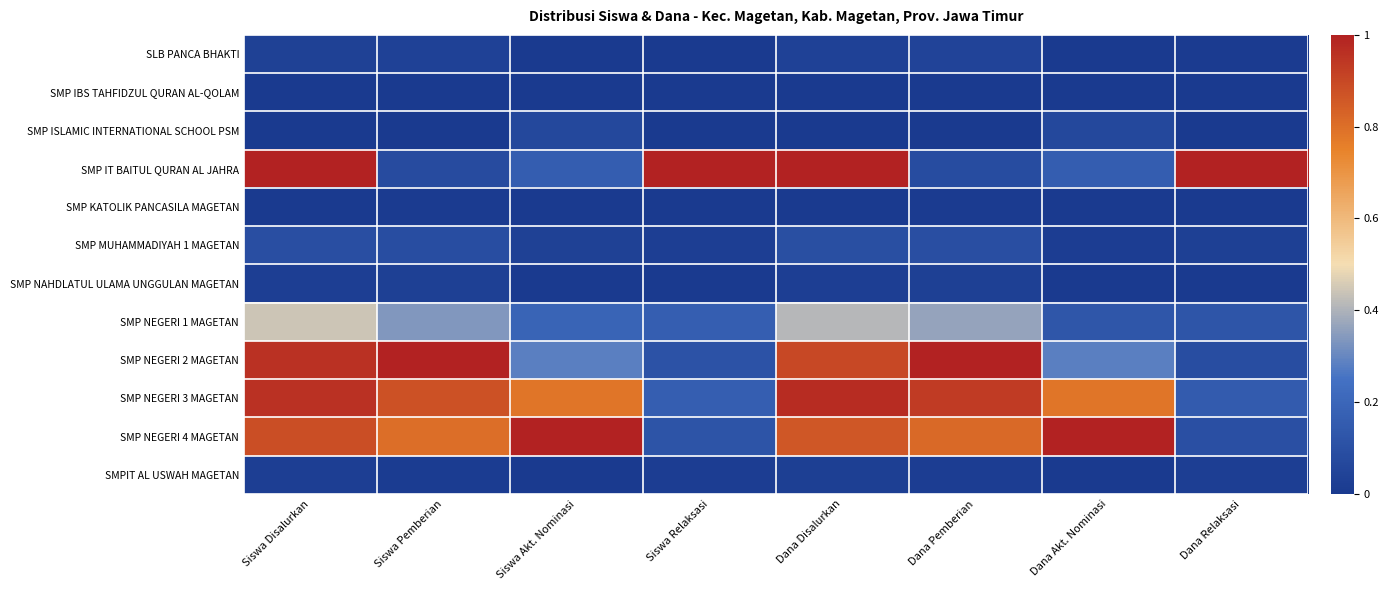

Reading left to right, list all the values displayed in this chart.

SLB PANCA BHAKTI: Siswa Disalurkan=0.0	Siswa Pemberian=0.0	Siswa Akt. Nominasi=0.0	Siswa Relaksasi=0.0	Dana Disalurkan=0.0	Dana Pemberian=0.0	Dana Akt. Nominasi=0.0	Dana Relaksasi=0.0
SMP IBS TAHFIDZUL QURAN AL-QOLAM: Siswa Disalurkan=0.0	Siswa Pemberian=0.0	Siswa Akt. Nominasi=0.0	Siswa Relaksasi=0.0	Dana Disalurkan=0.0	Dana Pemberian=0.0	Dana Akt. Nominasi=0.0	Dana Relaksasi=0.0
SMP ISLAMIC INTERNATIONAL SCHOOL PSM: Siswa Disalurkan=0.0	Siswa Pemberian=0.0	Siswa Akt. Nominasi=0.1	Siswa Relaksasi=0.0	Dana Disalurkan=0.0	Dana Pemberian=0.0	Dana Akt. Nominasi=0.1	Dana Relaksasi=0.0
SMP IT BAITUL QURAN AL JAHRA: Siswa Disalurkan=1.0	Siswa Pemberian=0.1	Siswa Akt. Nominasi=0.2	Siswa Relaksasi=1.0	Dana Disalurkan=1.0	Dana Pemberian=0.1	Dana Akt. Nominasi=0.2	Dana Relaksasi=1.0
SMP KATOLIK PANCASILA MAGETAN: Siswa Disalurkan=0.0	Siswa Pemberian=0.0	Siswa Akt. Nominasi=0.0	Siswa Relaksasi=0.0	Dana Disalurkan=0.0	Dana Pemberian=0.0	Dana Akt. Nominasi=0.0	Dana Relaksasi=0.0
SMP MUHAMMADIYAH 1 MAGETAN: Siswa Disalurkan=0.1	Siswa Pemberian=0.1	Siswa Akt. Nominasi=0.0	Siswa Relaksasi=0.0	Dana Disalurkan=0.1	Dana Pemberian=0.1	Dana Akt. Nominasi=0.0	Dana Relaksasi=0.0
SMP NAHDLATUL ULAMA UNGGULAN MAGETAN: Siswa Disalurkan=0.0	Siswa Pemberian=0.0	Siswa Akt. Nominasi=0.0	Siswa Relaksasi=0.0	Dana Disalurkan=0.0	Dana Pemberian=0.0	Dana Akt. Nominasi=0.0	Dana Relaksasi=0.0
SMP NEGERI 1 MAGETAN: Siswa Disalurkan=0.4	Siswa Pemberian=0.3	Siswa Akt. Nominasi=0.2	Siswa Relaksasi=0.2	Dana Disalurkan=0.4	Dana Pemberian=0.4	Dana Akt. Nominasi=0.1	Dana Relaksasi=0.1
SMP NEGERI 2 MAGETAN: Siswa Disalurkan=1.0	Siswa Pemberian=1.0	Siswa Akt. Nominasi=0.3	Siswa Relaksasi=0.1	Dana Disalurkan=0.9	Dana Pemberian=1.0	Dana Akt. Nominasi=0.3	Dana Relaksasi=0.1
SMP NEGERI 3 MAGETAN: Siswa Disalurkan=1.0	Siswa Pemberian=0.9	Siswa Akt. Nominasi=0.8	Siswa Relaksasi=0.2	Dana Disalurkan=1.0	Dana Pemberian=0.9	Dana Akt. Nominasi=0.8	Dana Relaksasi=0.2
SMP NEGERI 4 MAGETAN: Siswa Disalurkan=0.9	Siswa Pemberian=0.8	Siswa Akt. Nominasi=1.0	Siswa Relaksasi=0.1	Dana Disalurkan=0.9	Dana Pemberian=0.8	Dana Akt. Nominasi=1.0	Dana Relaksasi=0.1
SMPIT AL USWAH MAGETAN: Siswa Disalurkan=0.0	Siswa Pemberian=0.0	Siswa Akt. Nominasi=0.0	Siswa Relaksasi=0.0	Dana Disalurkan=0.0	Dana Pemberian=0.0	Dana Akt. Nominasi=0.0	Dana Relaksasi=0.0